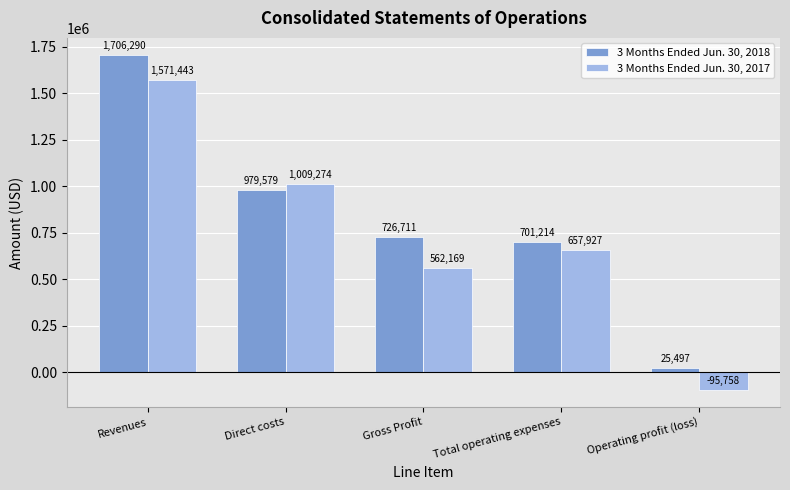

What is the total value across all series at Direct costs?

1988853